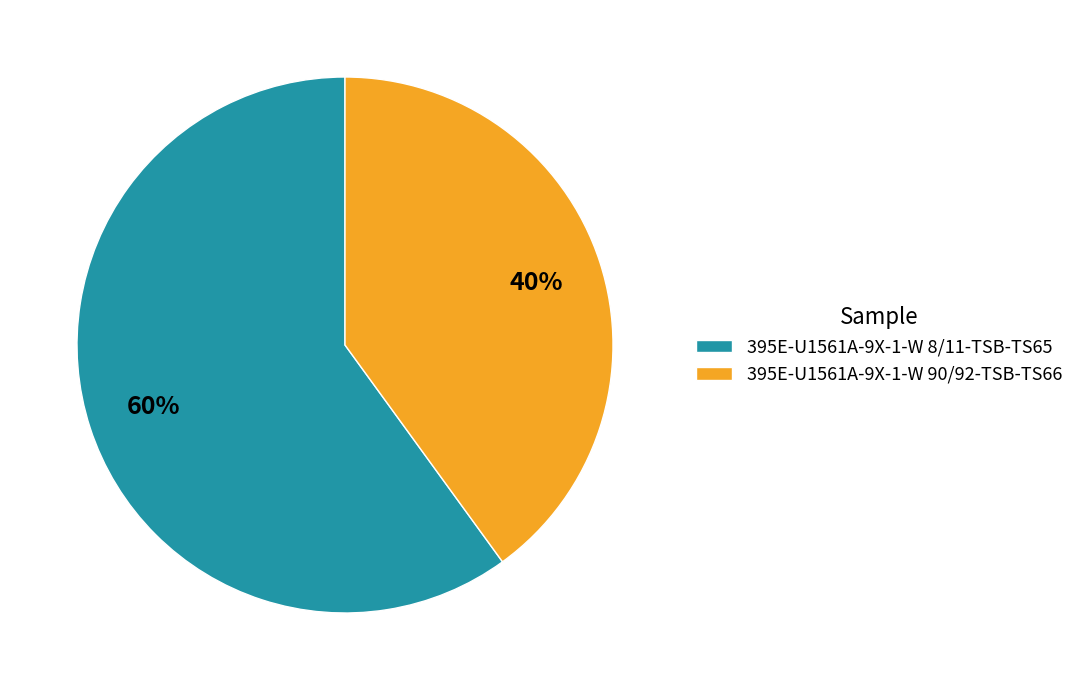

What is the smallest slice in the pie chart?

395E-U1561A-9X-1-W 90/92-TSB-TS66